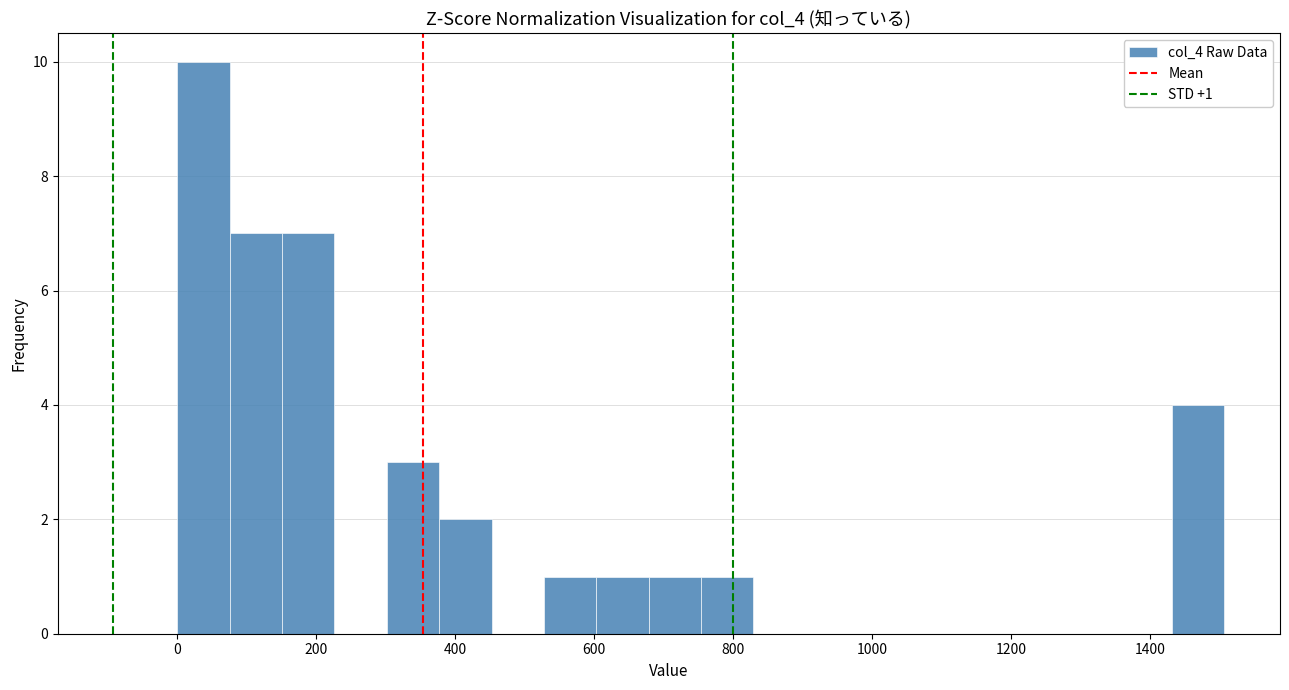

Read against the x-axis, roughly where is the centre of the tallest bar?

40